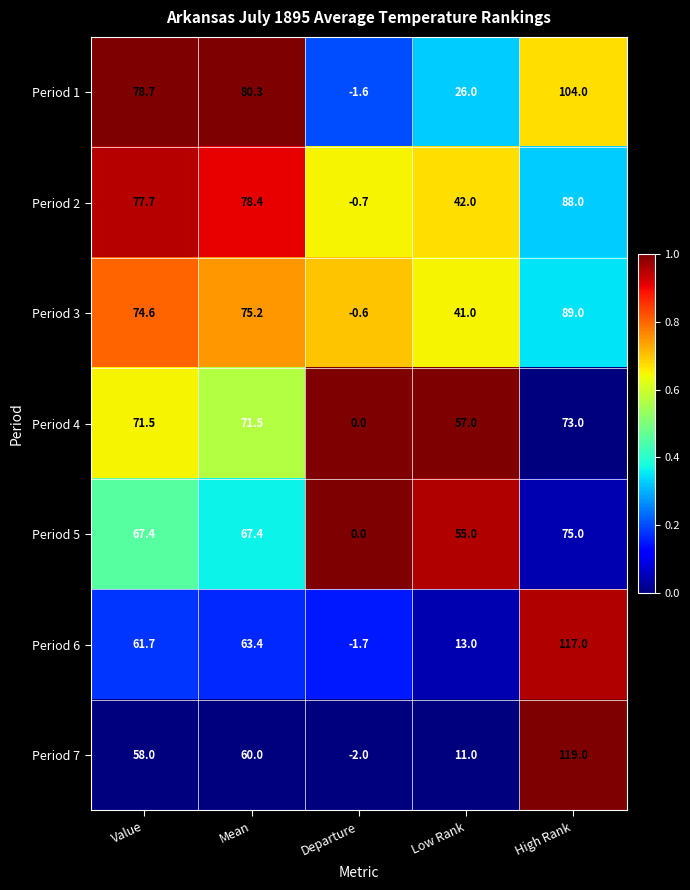

Between Low Rank and High Rank, which series saw the biggest shift?

Period 7